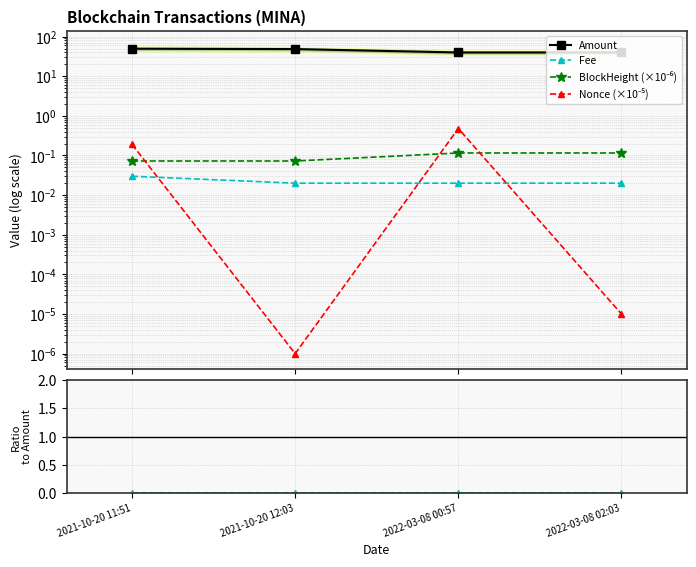

Reading right to left, list all the values displayed in this chart.

Amount: 39.8	39.8	48.5	49.5
Fee: 0.0	0.0	0.0	0.0
BlockHeight (×10⁻⁶): 0.1	0.1	0.1	0.1
Nonce (×10⁻⁵): 0.0	0.5	0.0	0.2
Fee / Amount: 0.0	0.0	0.0	0.0